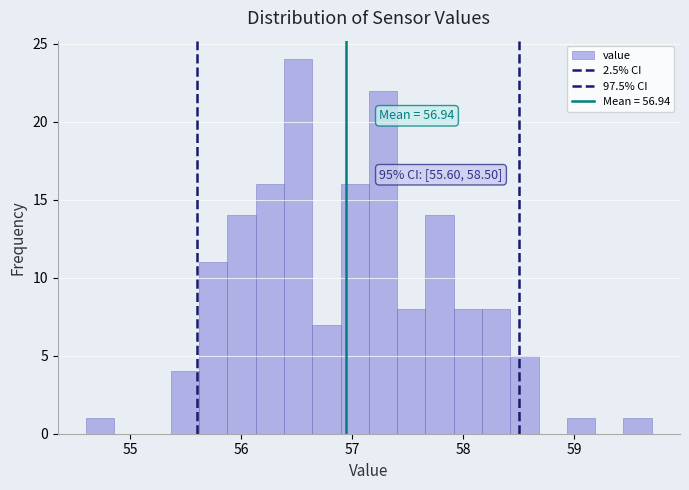

Around what value on the x-axis is the tallest bar? Give the approximate position of its centre, as read against the axis.

56.5